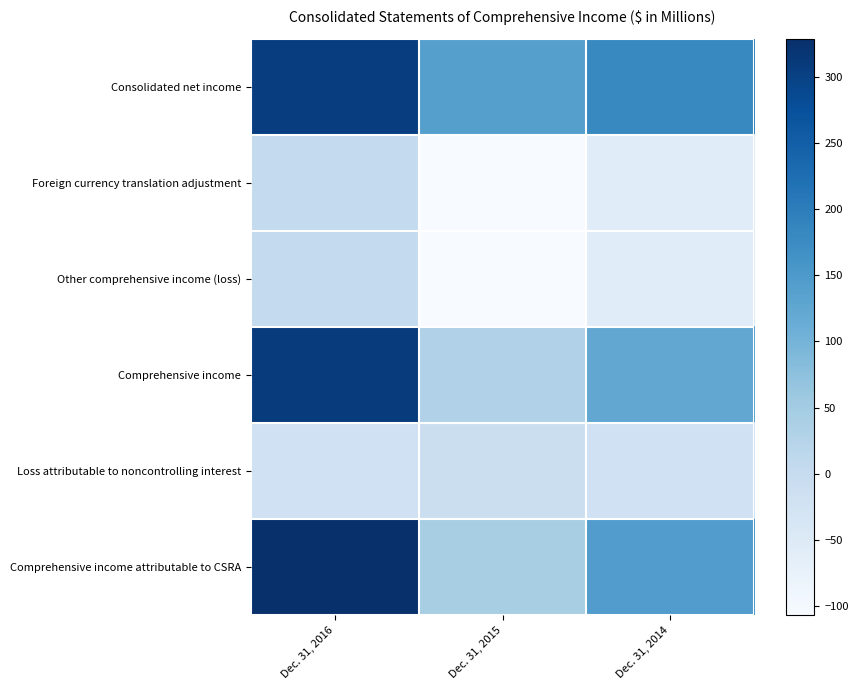

Reading left to right, extract all data points from this chart.

Consolidated net income: Dec. 31, 2016=304	Dec. 31, 2015=139	Dec. 31, 2014=180
Foreign currency translation adjustment: Dec. 31, 2016=5	Dec. 31, 2015=-107	Dec. 31, 2014=-56
Other comprehensive income (loss): Dec. 31, 2016=5	Dec. 31, 2015=-107	Dec. 31, 2014=-56
Comprehensive income: Dec. 31, 2016=309	Dec. 31, 2015=32	Dec. 31, 2014=124
Loss attributable to noncontrolling interest: Dec. 31, 2016=-20	Dec. 31, 2015=-10	Dec. 31, 2014=-20
Comprehensive income attributable to CSRA: Dec. 31, 2016=329	Dec. 31, 2015=42	Dec. 31, 2014=144